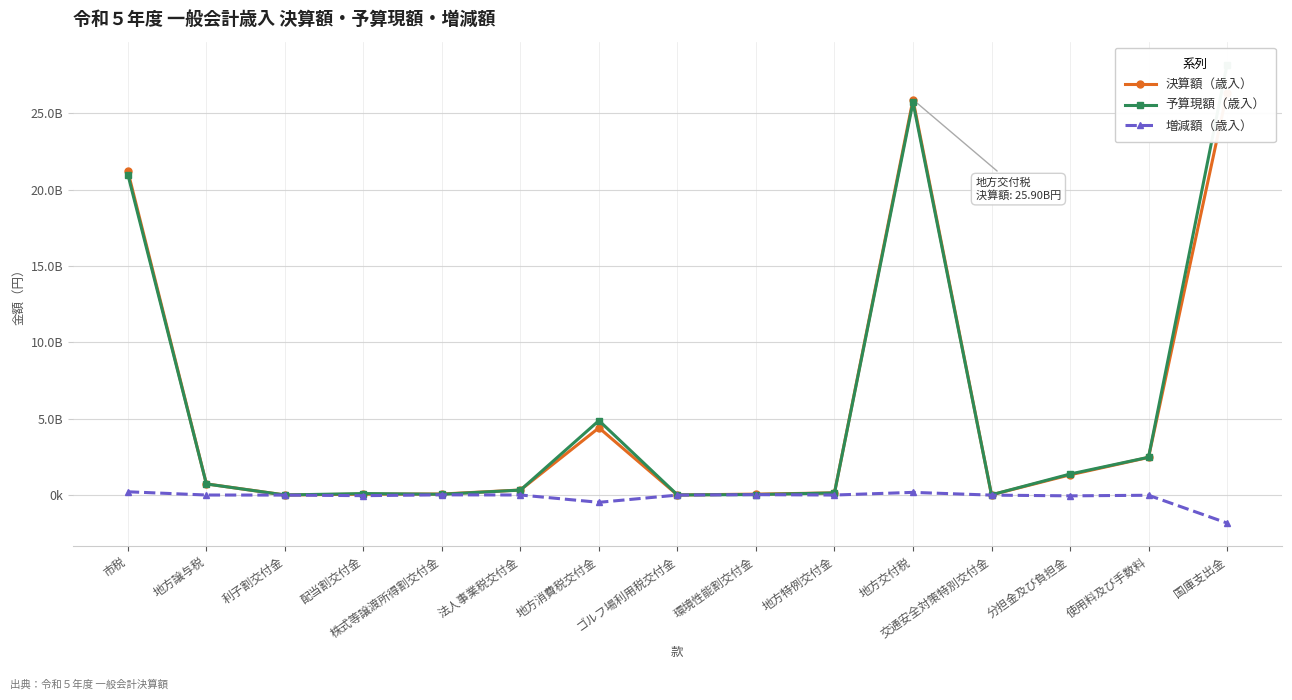

What is the value of the 増減額（歳入） point at the 6th from the left?

5141000